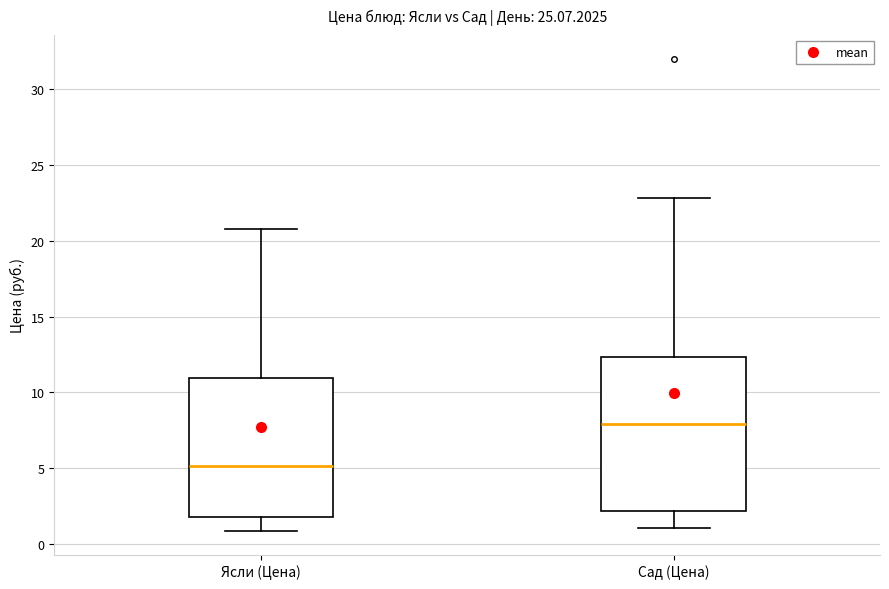

Which box's median line is the highest?

Сад (Цена)